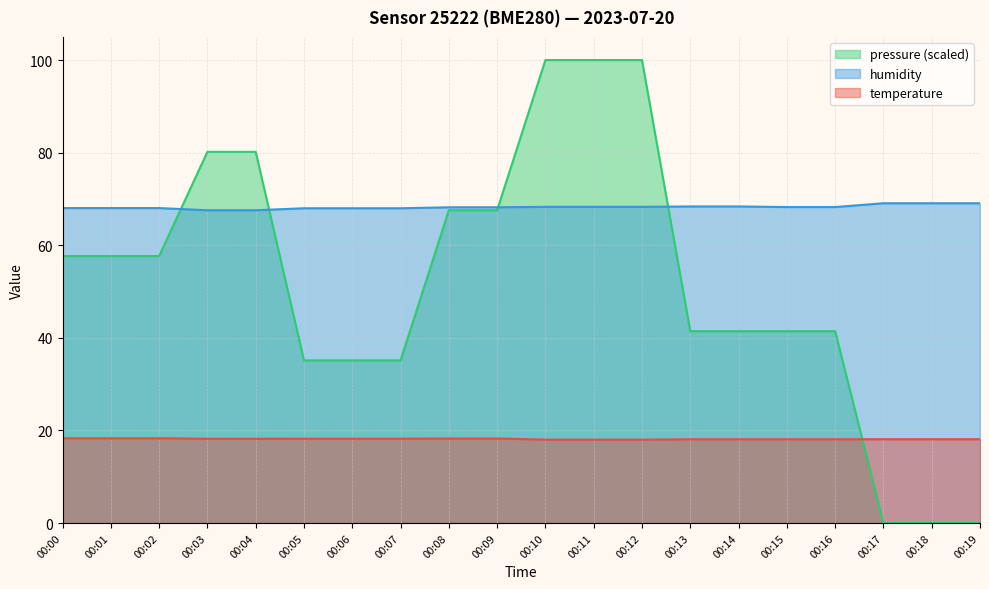

What are all the series names shown in the legend?

pressure (scaled), humidity, temperature